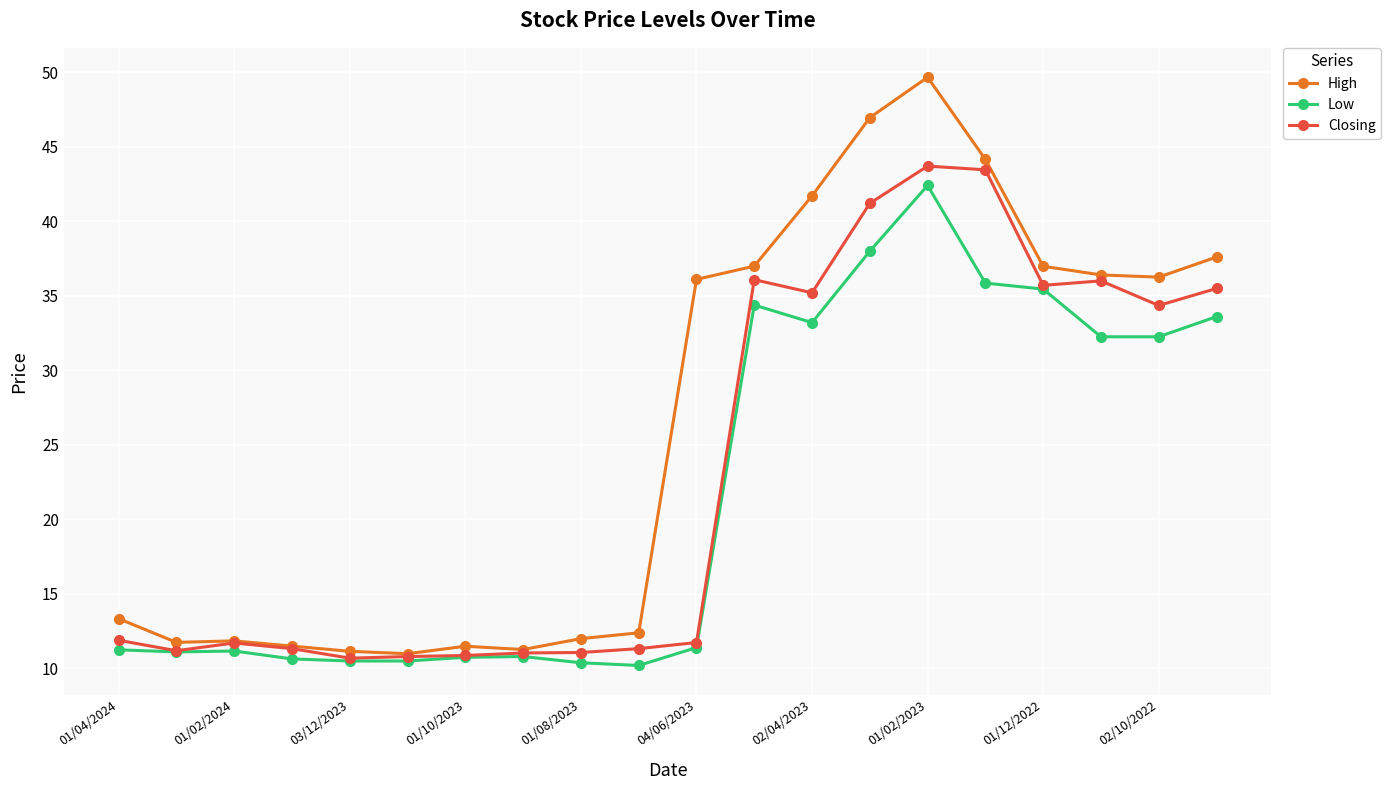

What is the minimum value shown in the chart?

10.2